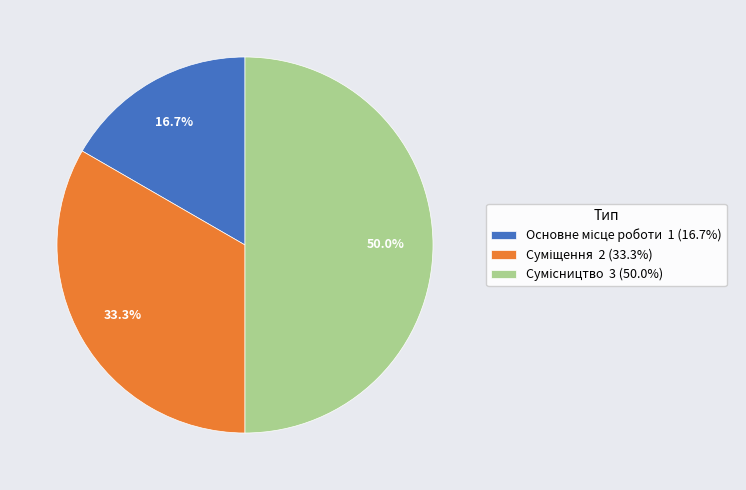

Combined, do Сумісництво and Основне місце роботи account for over 50%?

Yes